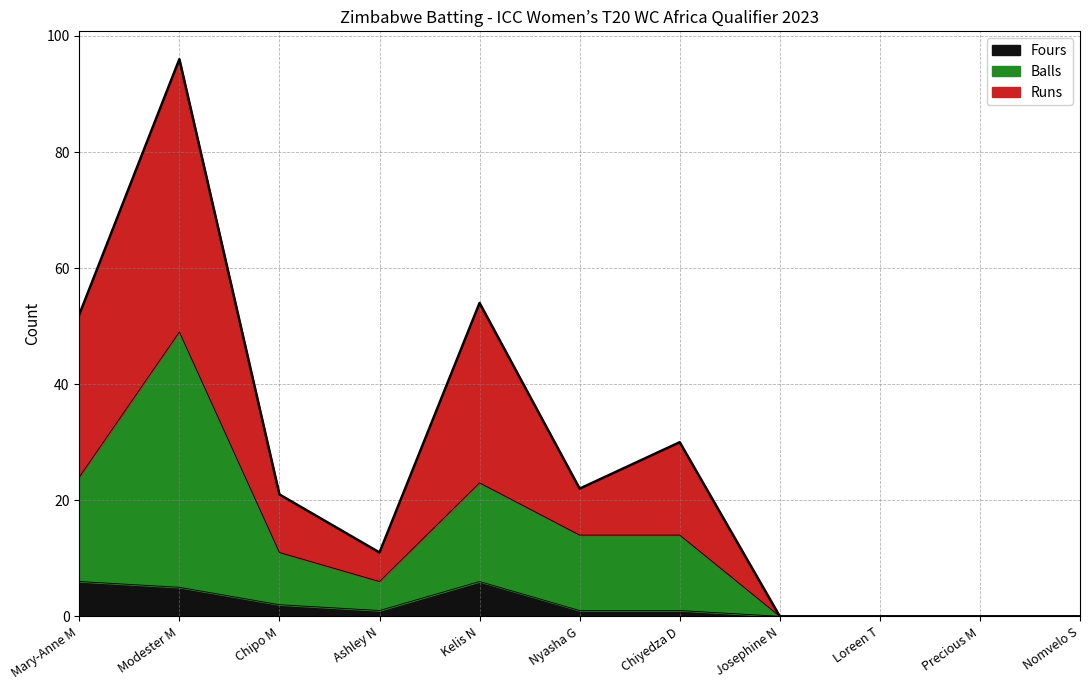

What is the maximum value for Fours?

6